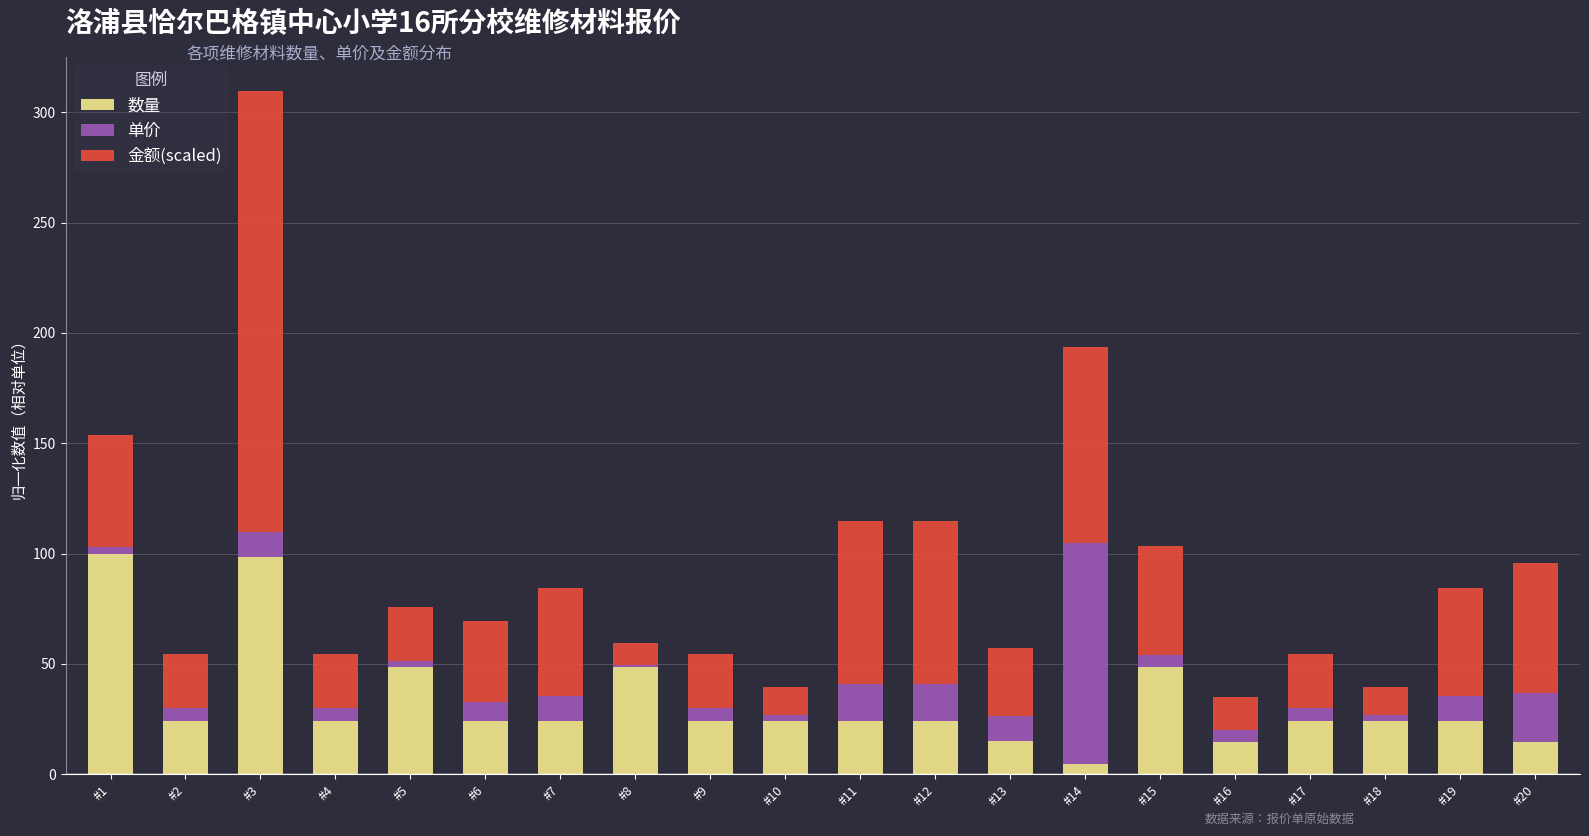

What is the maximum value for 数量?

100.0